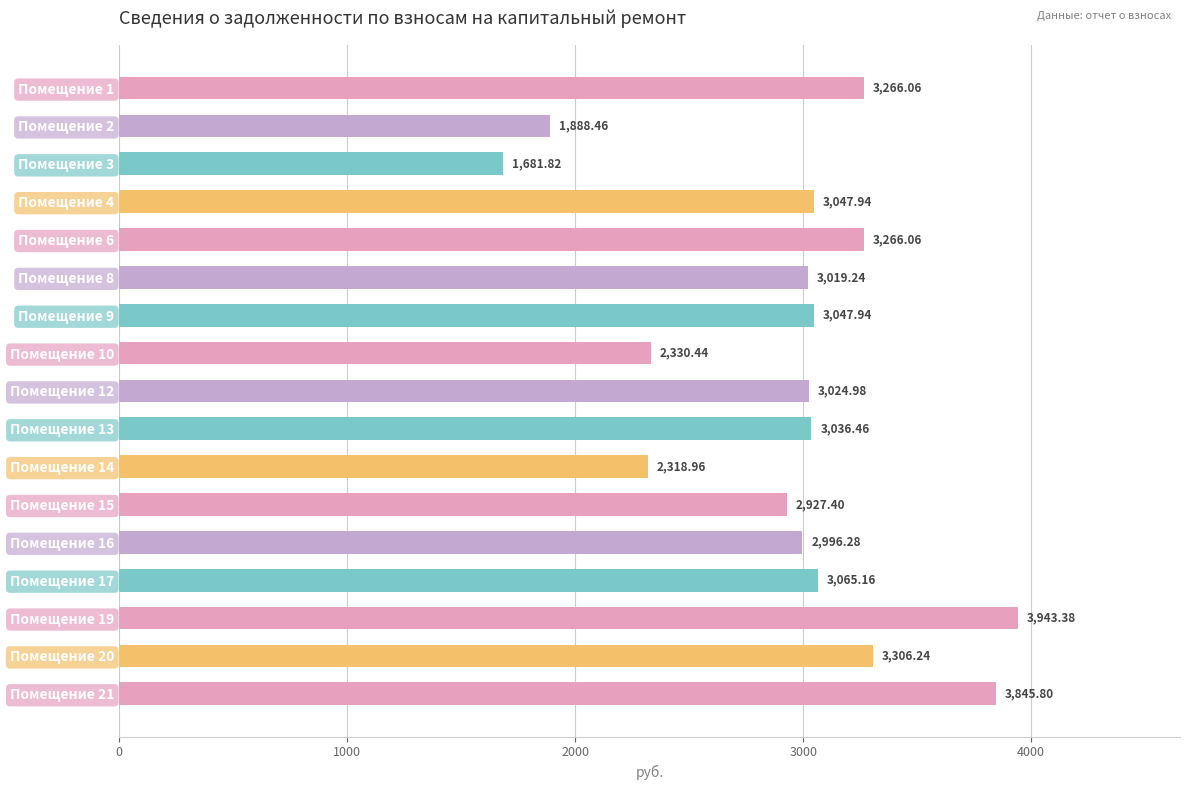

How many categories are shown in the chart?

17